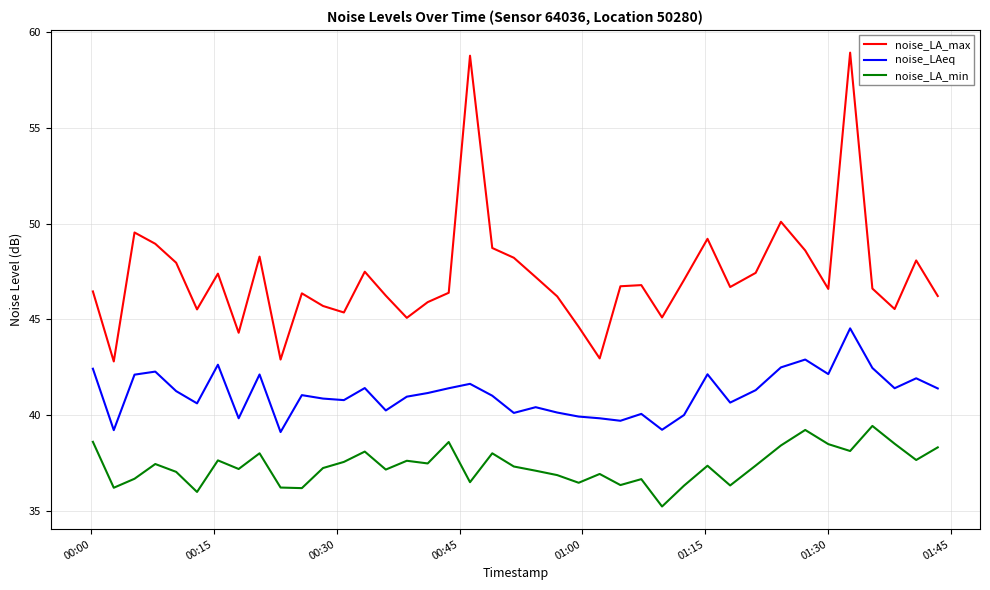

True or false: noise_LA_min and noise_LA_max cross at least once.

False